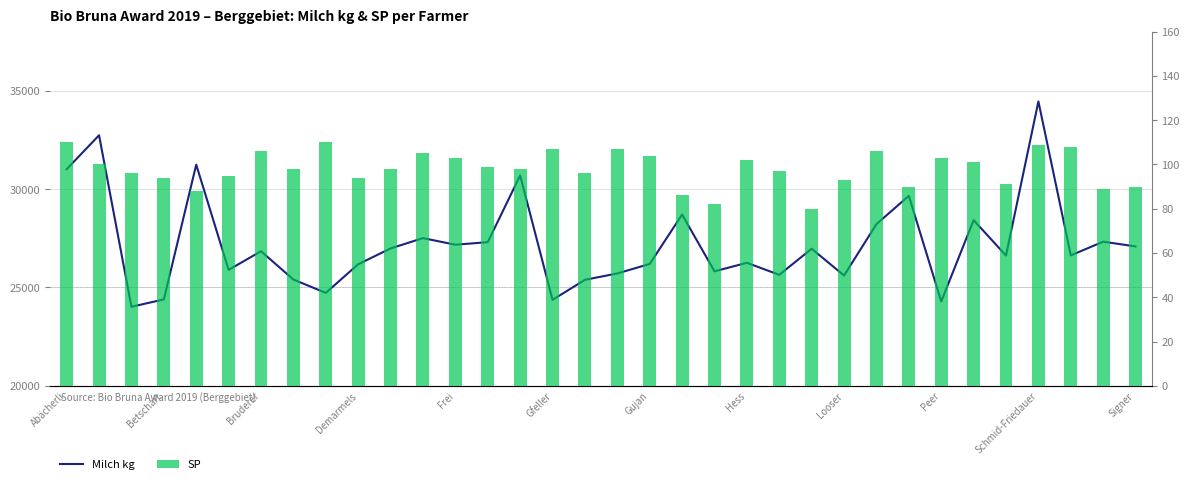

What is the maximum value for Milch kg?

34455